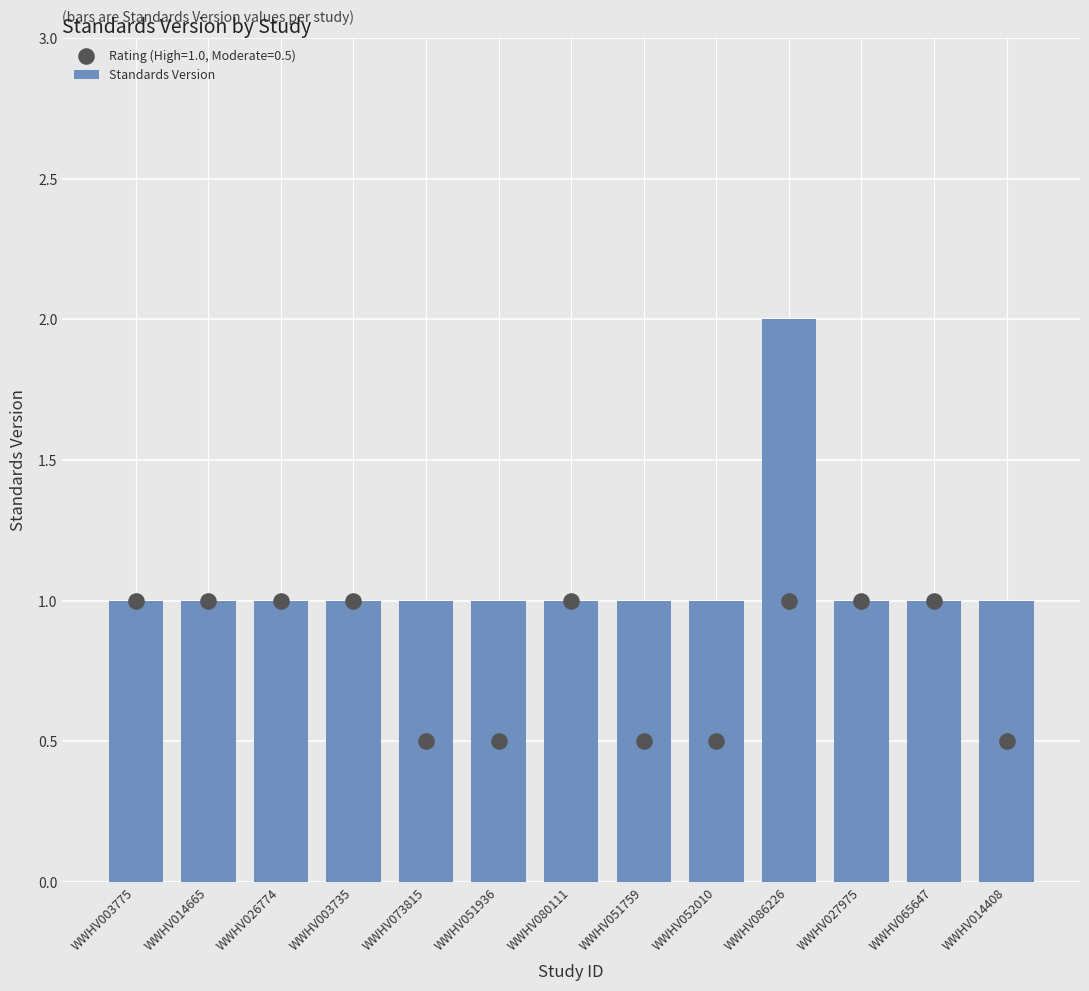

Approximately how many times larger is the value at WWHV003735 compared to WWHV086226?

0.5